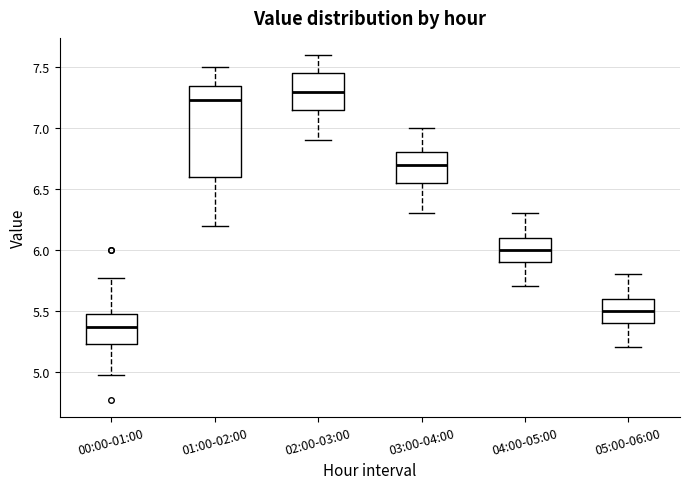

Comparing the boxes themselves (not the whiskers), which one is the tallest?

01:00-02:00